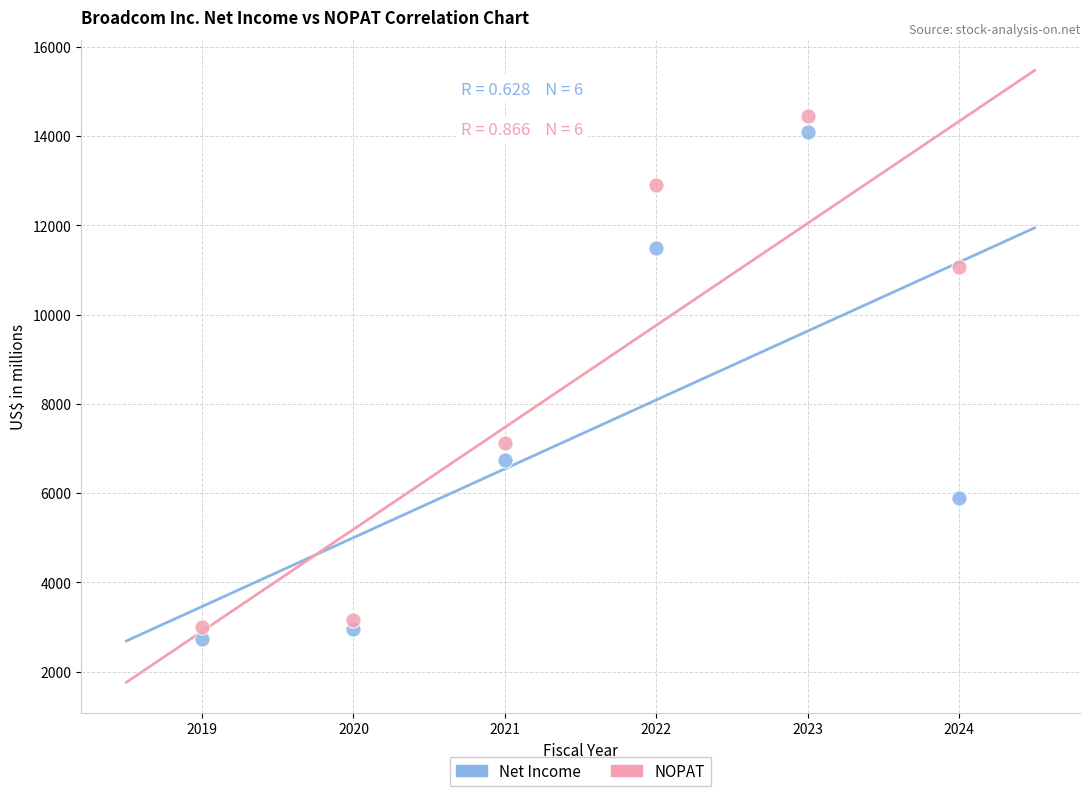

Across all series, what Y value is closest to 8582?

7124